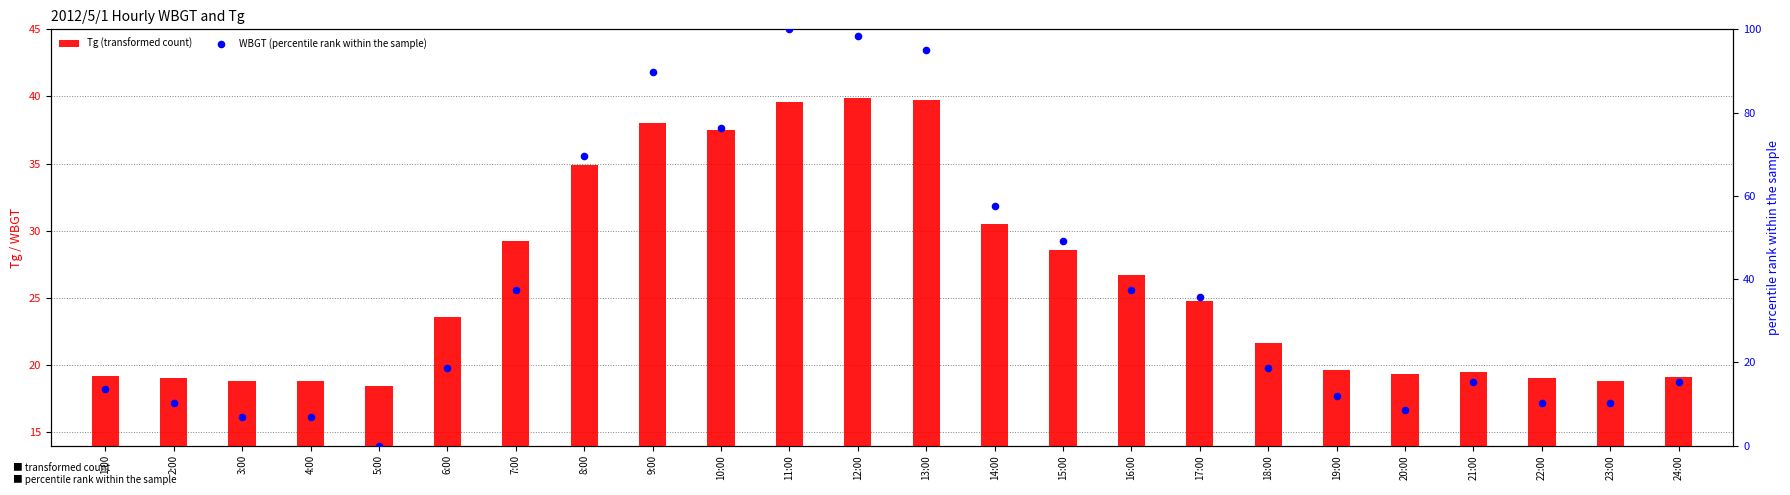

Which series reaches the minimum Y coordinate?

WBGT (percentile rank within the sample)